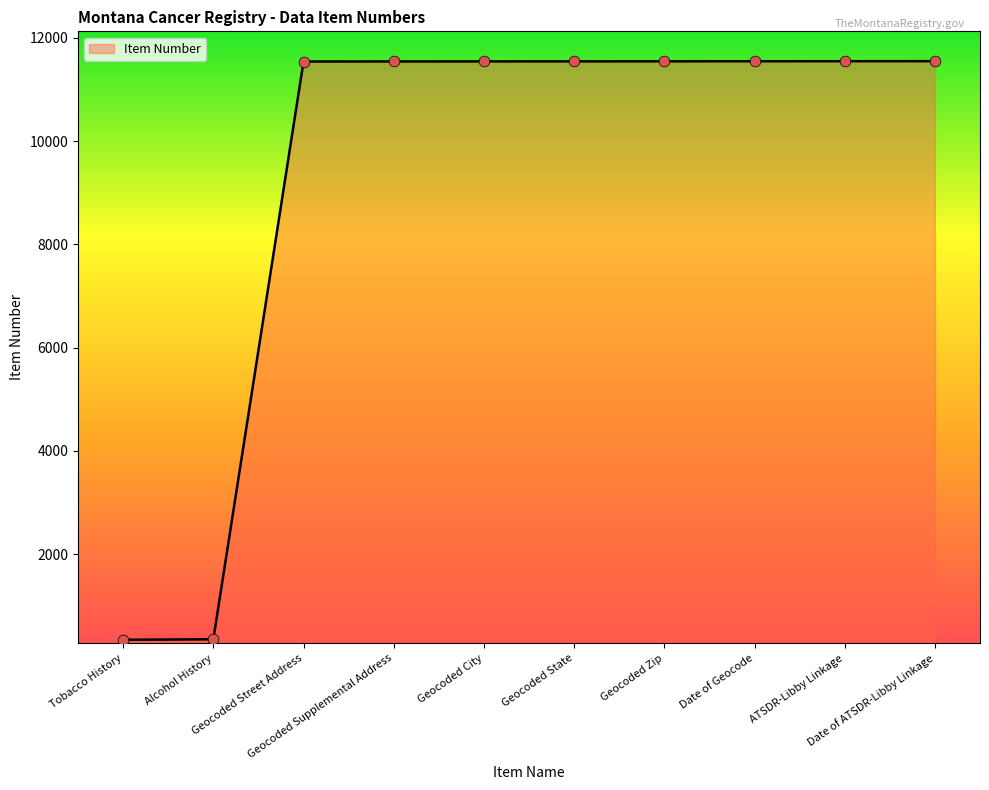

What is the change in value from Geocoded Street Address to ATSDR-Libby Linkage?

+6